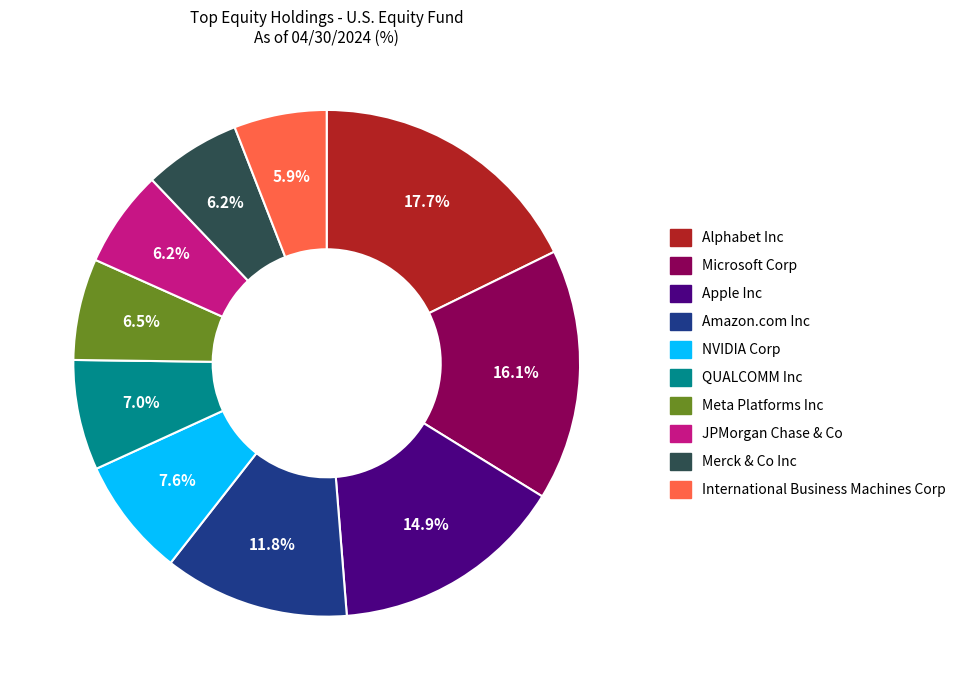

Is there any slice that represents more than half of the pie?

No